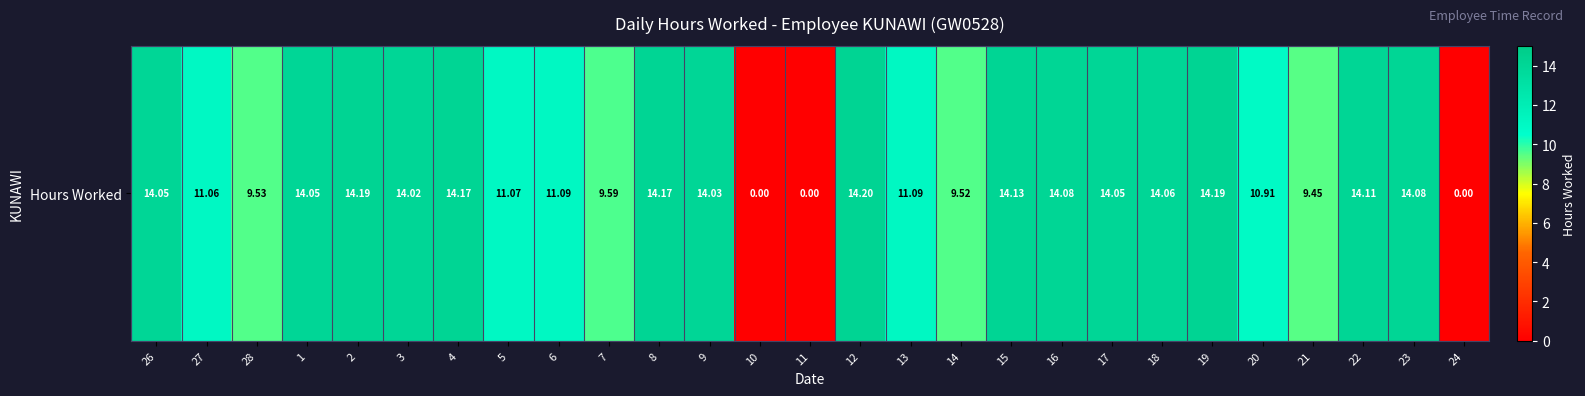

Reading left to right, transcribe all the data shown in this chart.

14.1	11.1	9.5	14.1	14.2	14.0	14.2	11.1	11.1	9.6	14.2	14.0	0.0	0.0	14.2	11.1	9.5	14.1	14.1	14.1	14.1	14.2	10.9	9.4	14.1	14.1	0.0